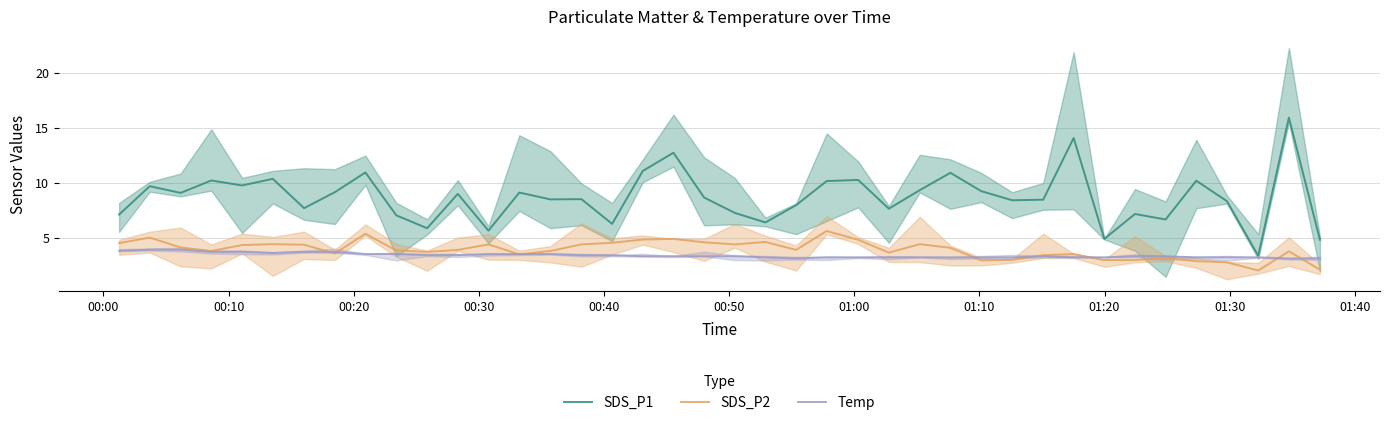

True or false: SDS_P2 and SDS_P1 intersect in this chart.

False